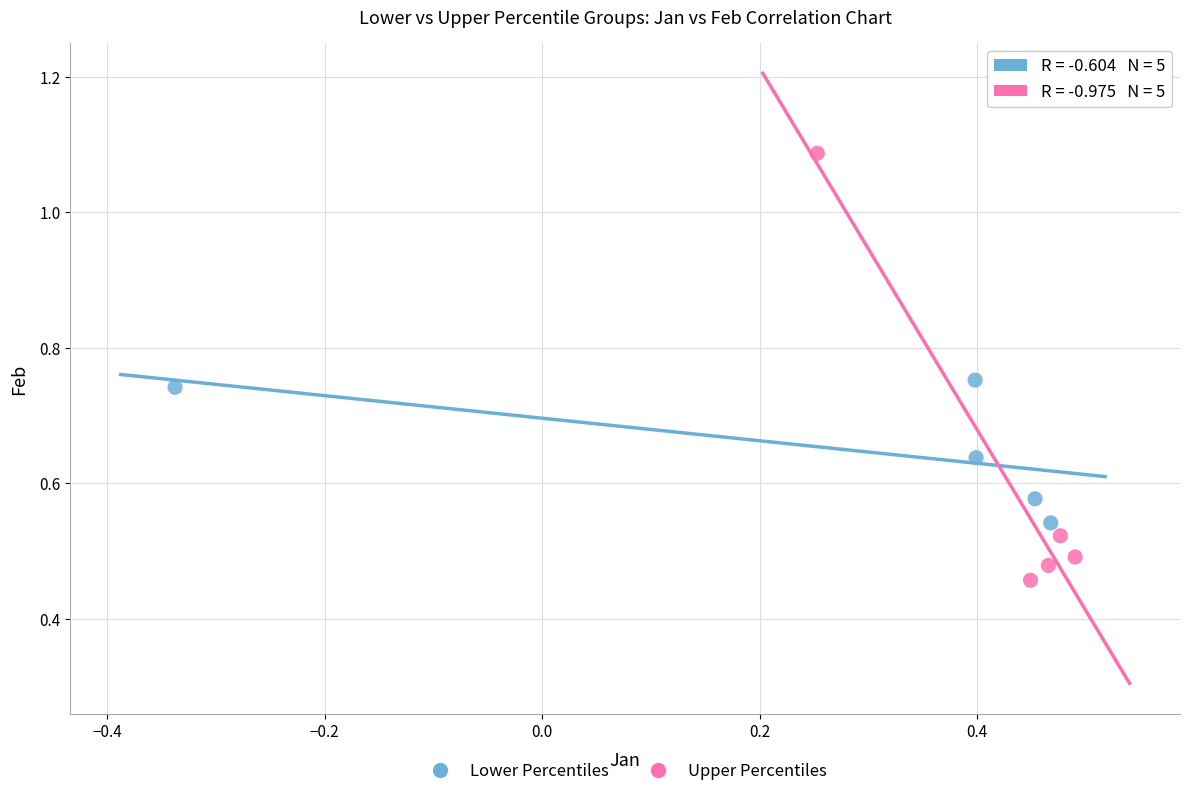

What are all the series names shown in the legend?

Lower Percentiles, Upper Percentiles